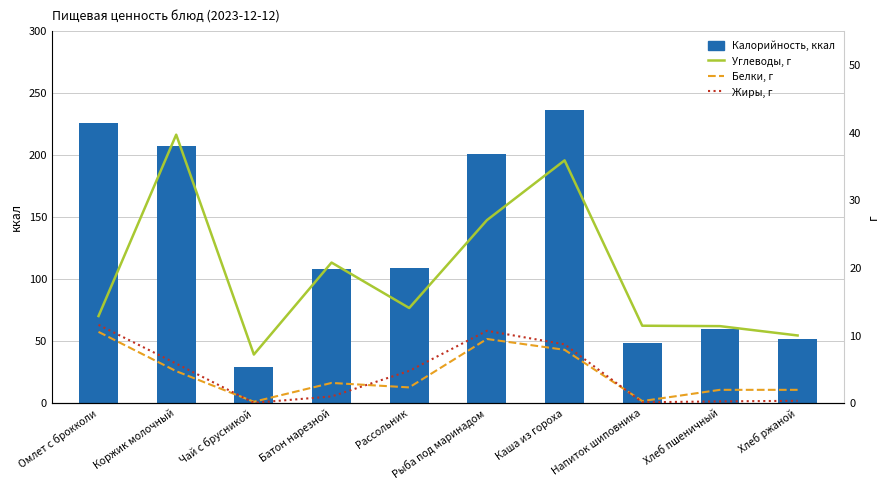

Rank the categories by Калорийность value from highest to lowest.

Каша из гороха, Омлет с брокколи, Коржик молочный, Рыба под маринадом, Рассольник, Батон нарезной, Хлеб пшеничный, Хлеб ржаной, Напиток шиповника, Чай с брусникой